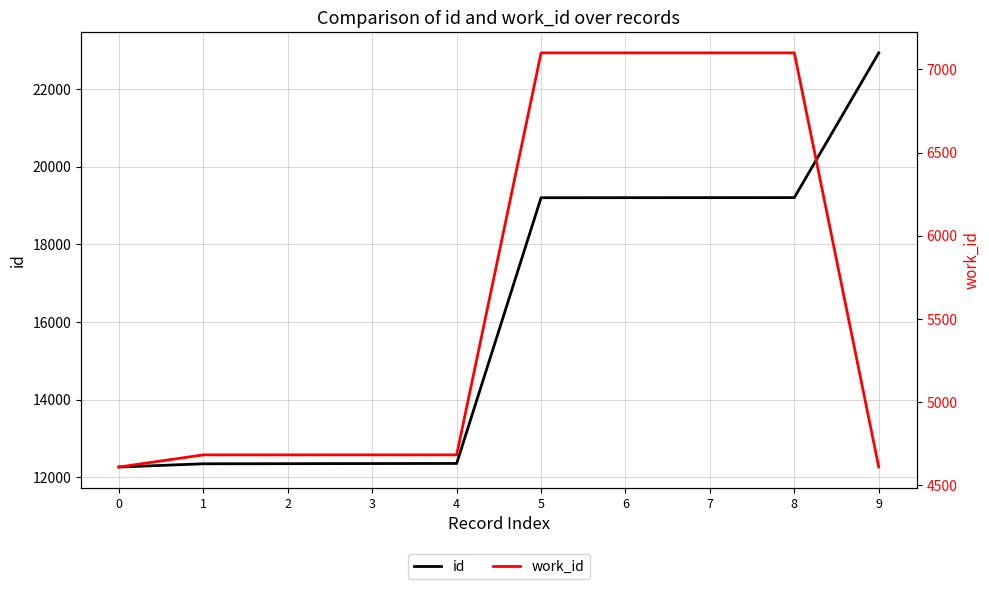

How many values in the id series are below 19201?

5